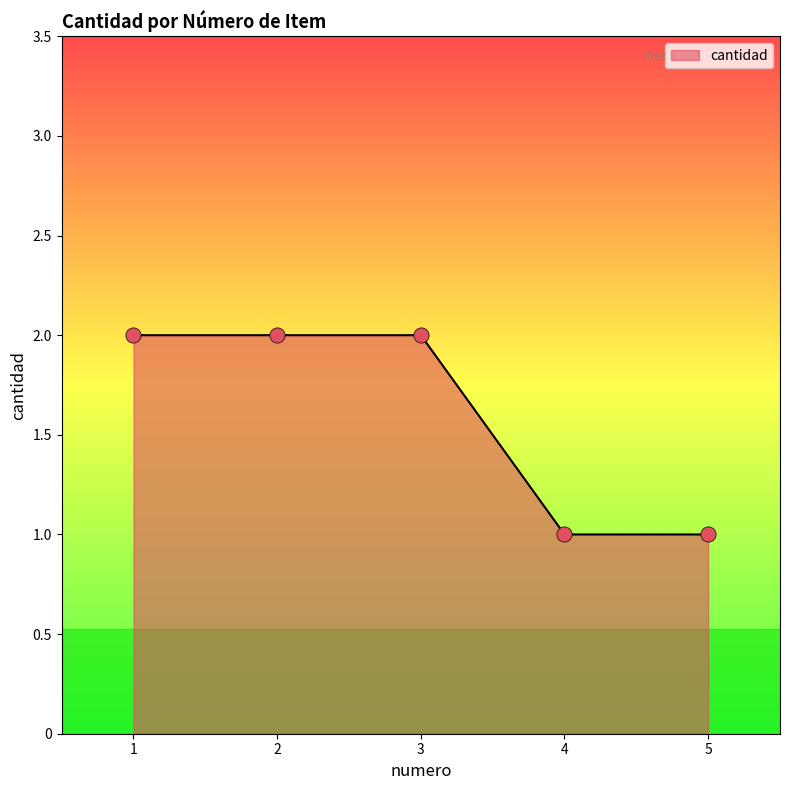

Approximately how many times larger is the value at 1 compared to 5?

2.0